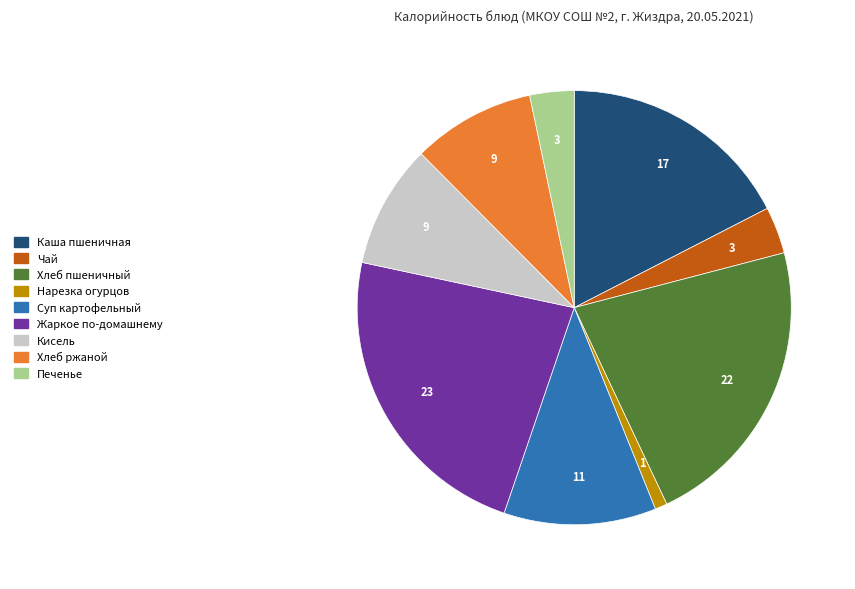

What is the smallest slice in the pie chart?

Нарезка огурцов